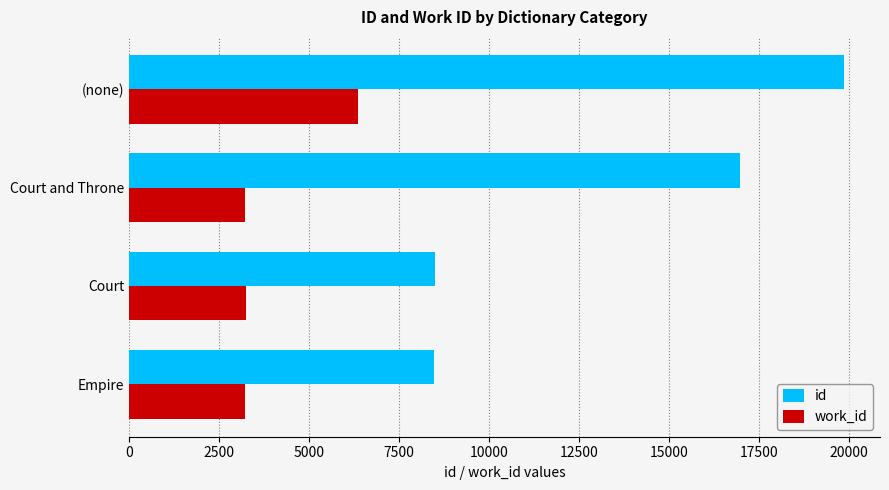

What are all the series names shown in the legend?

id, work_id